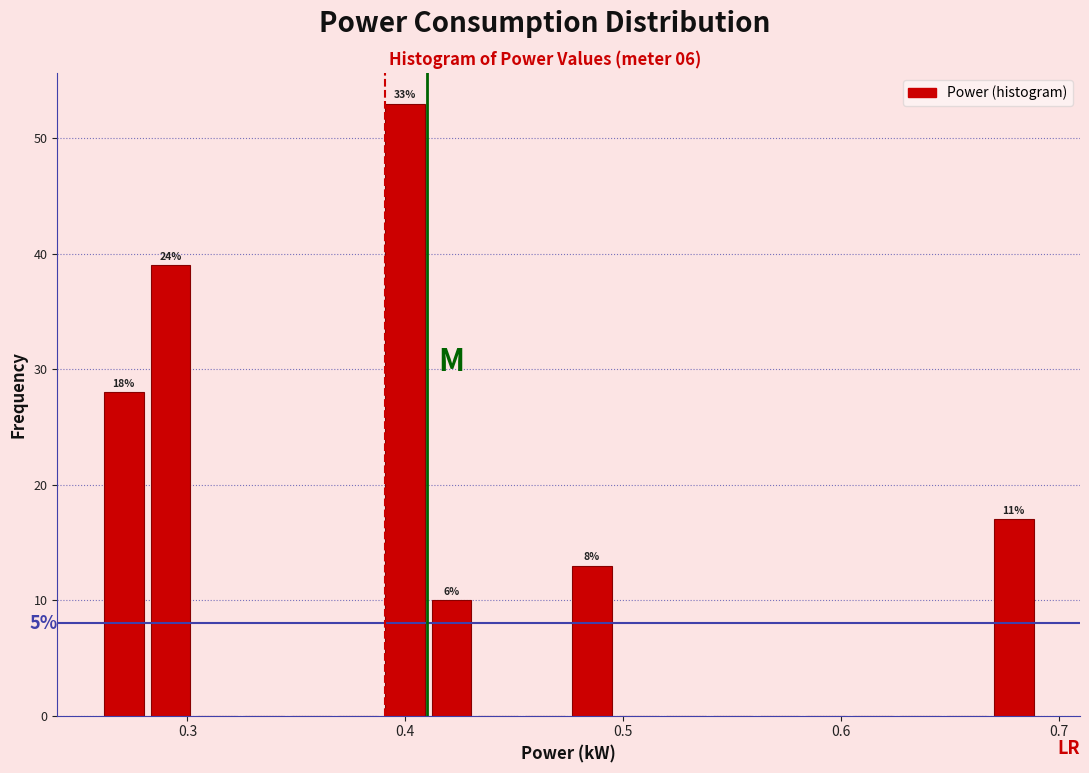

Around what value on the x-axis is the tallest bar? Give the approximate position of its centre, as read against the axis.

0.40